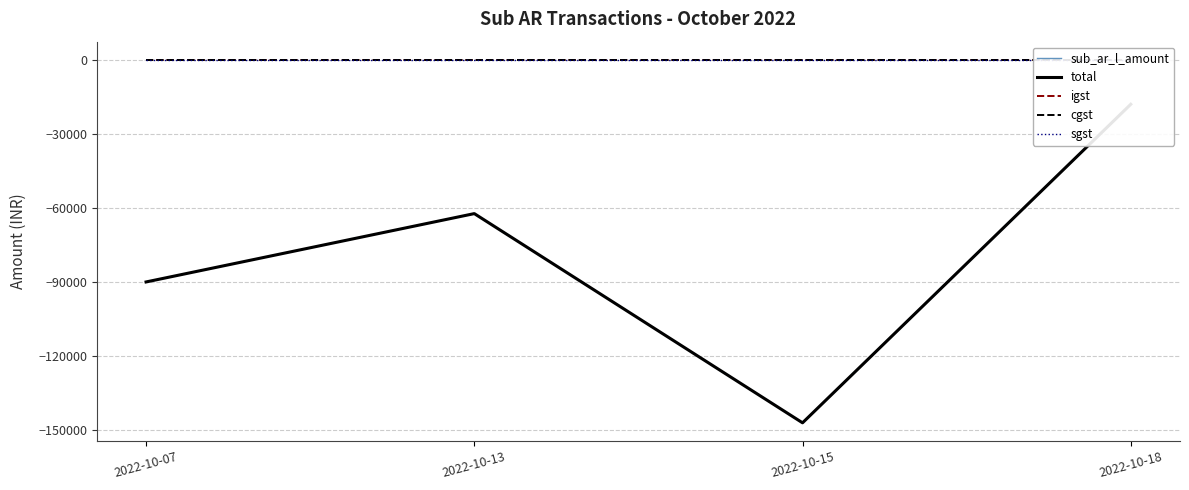

What is the smallest value displayed?

-146909